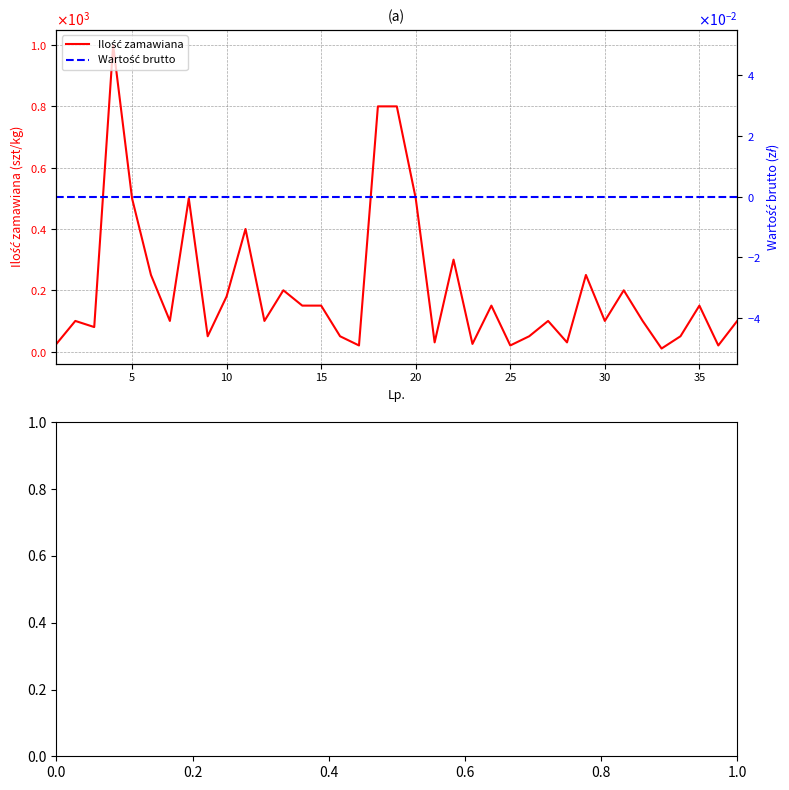

The value of Ilość zamawiana at 15 is 248. True or false?

False